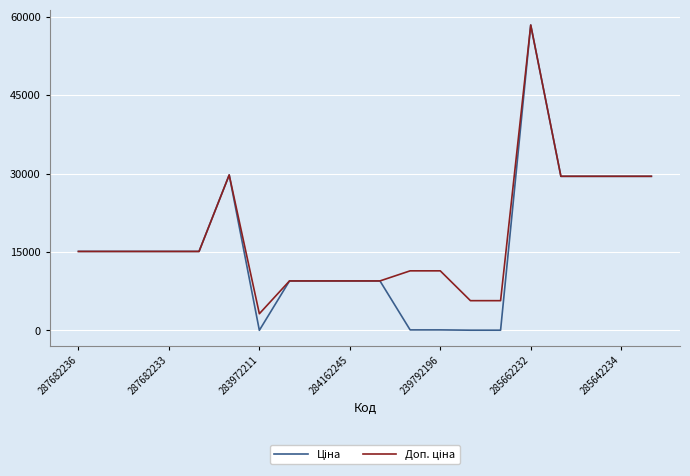

Count the number of data series in this chart.

2